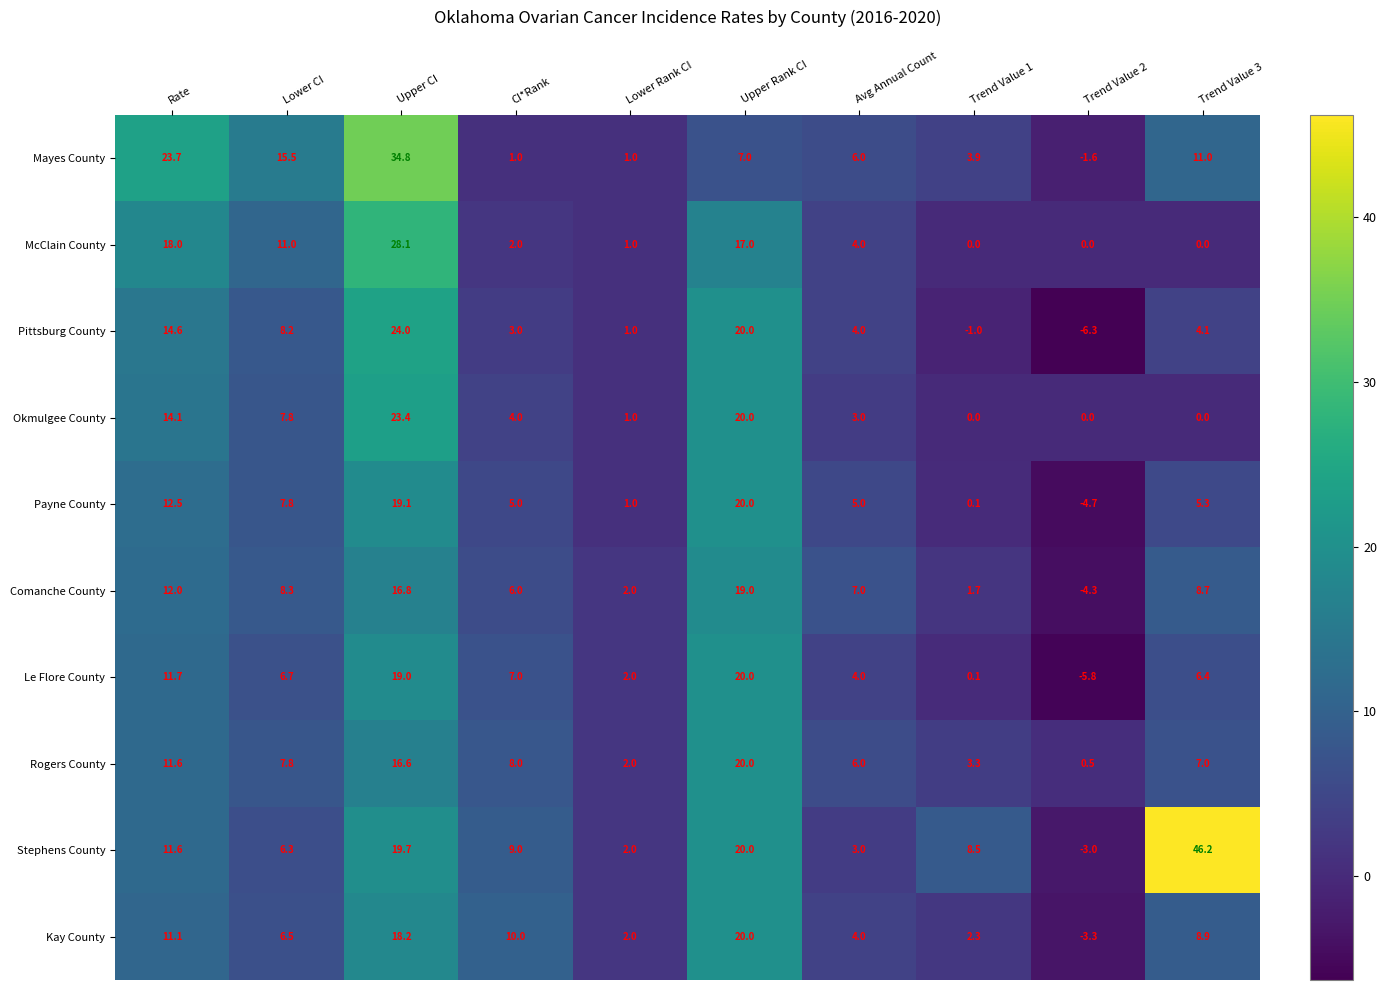

Rank the series at CI*Rank from highest to lowest value.

Kay County, Stephens County, Rogers County, Le Flore County, Comanche County, Payne County, Okmulgee County, Pittsburg County, McClain County, Mayes County